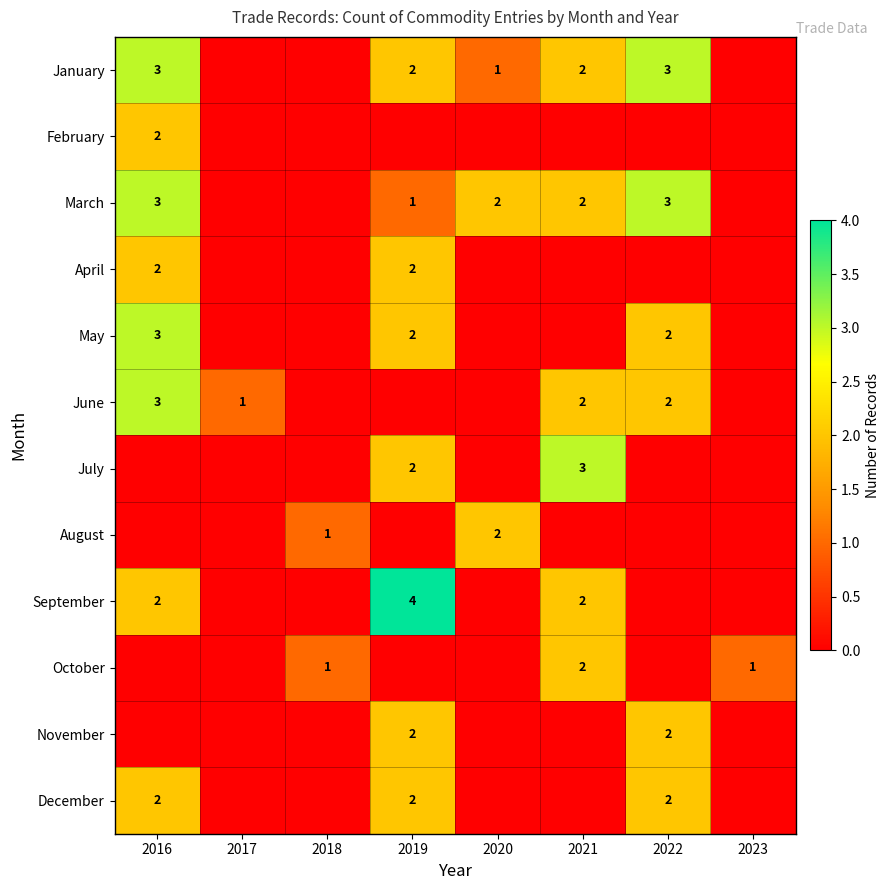

Is it true that July equals 1 at 2021?

False